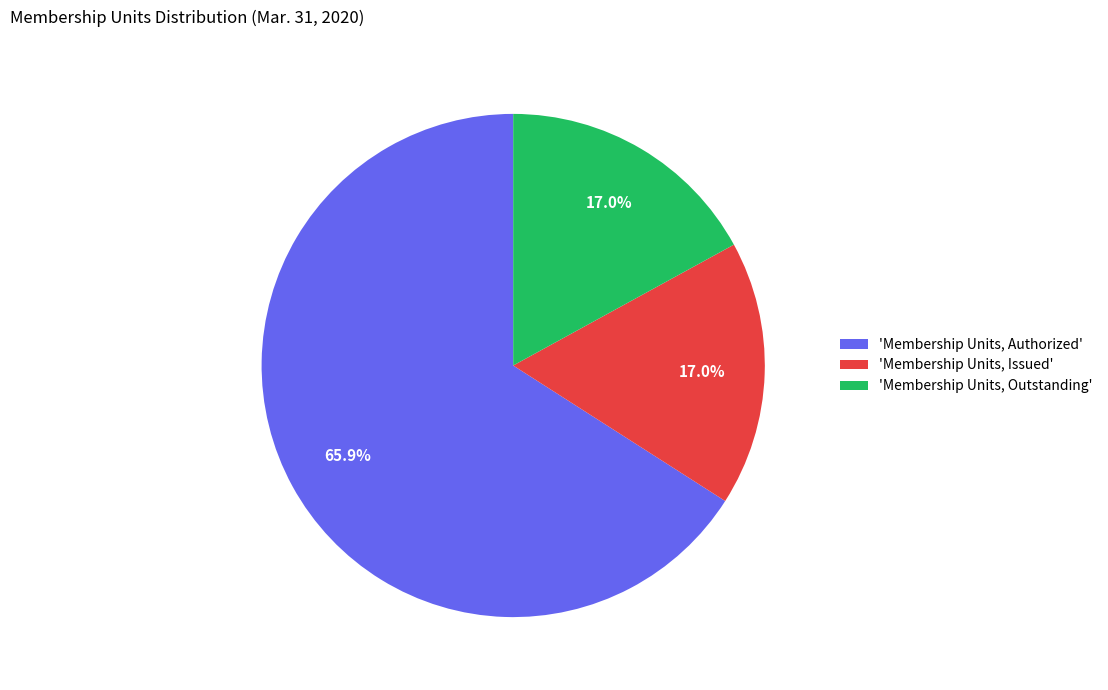

Is the sum of 'Membership Units, Outstanding' and 'Membership Units, Issued' greater than half?

No